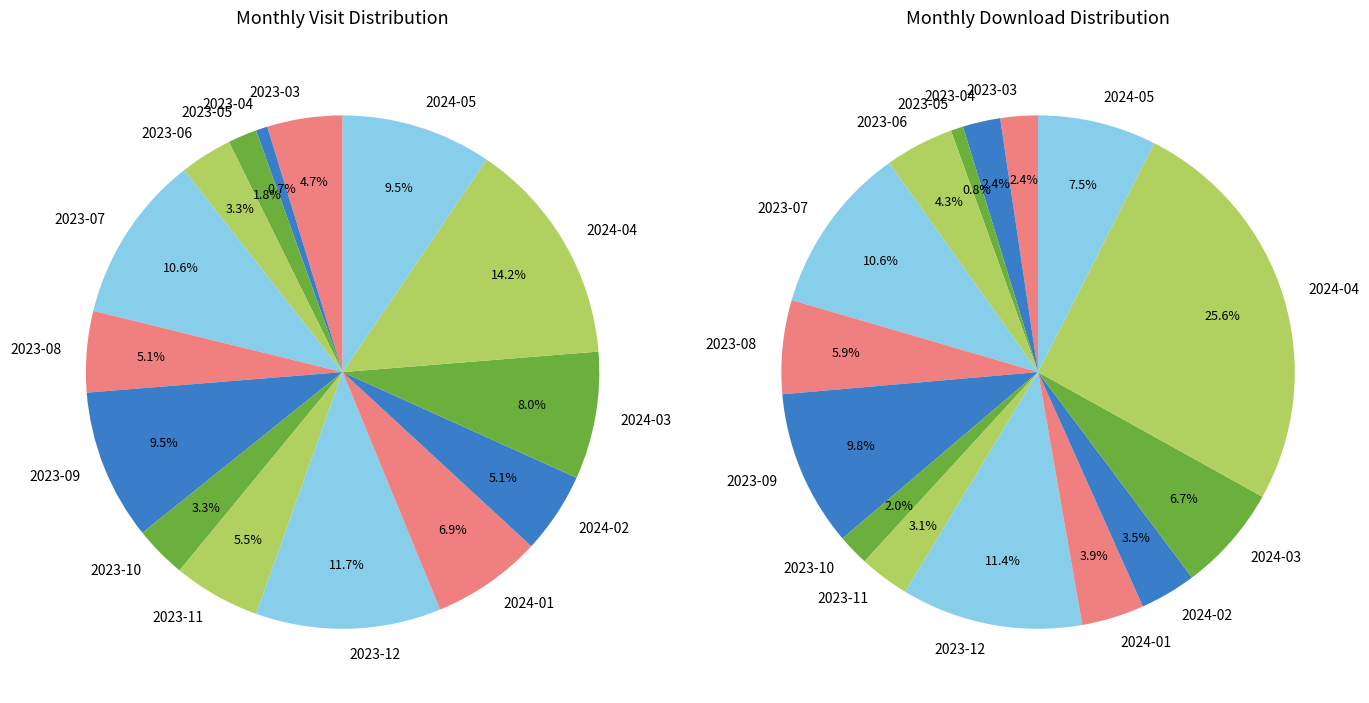

To the nearest percent, what is the difference between the largest and smallest slice percentages?

14%